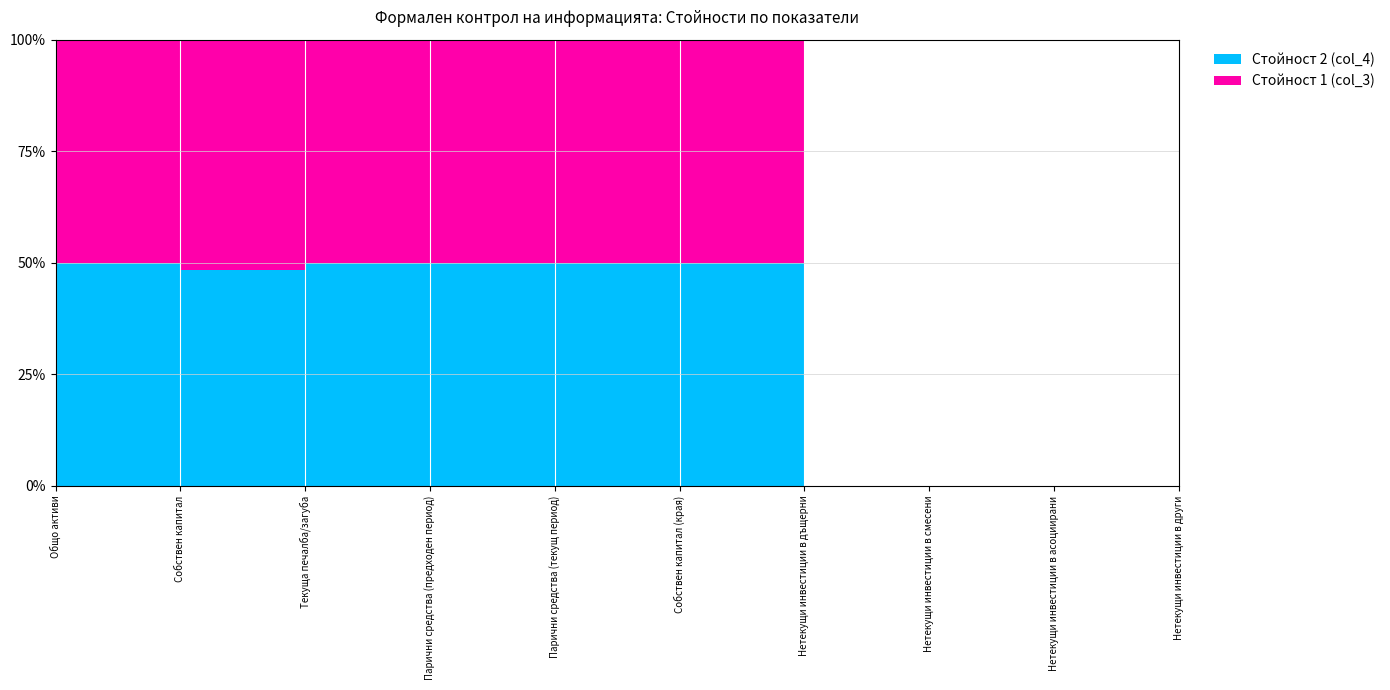

Reading left to right, list all the values displayed in this chart.

Стойност 2 (col_4): Общо активи=11747	Собствен капитал=10690	Текуща печалба/загуба=144	Парични средства (предходен период)=1439	Парични средства (текущ период)=1702	Собствен капитал (края)=11363	Нетекущи инвестиции в дъщерни=0	Нетекущи инвестиции в смесени=0	Нетекущи инвестиции в асоциирани=0	Нетекущи инвестиции в други=0
Стойност 1 (col_3): Общо активи=11747	Собствен капитал=11363	Текуща печалба/загуба=144	Парични средства (предходен период)=1439	Парични средства (текущ период)=1702	Собствен капитал (края)=11363	Нетекущи инвестиции в дъщерни=0	Нетекущи инвестиции в смесени=0	Нетекущи инвестиции в асоциирани=0	Нетекущи инвестиции в други=0